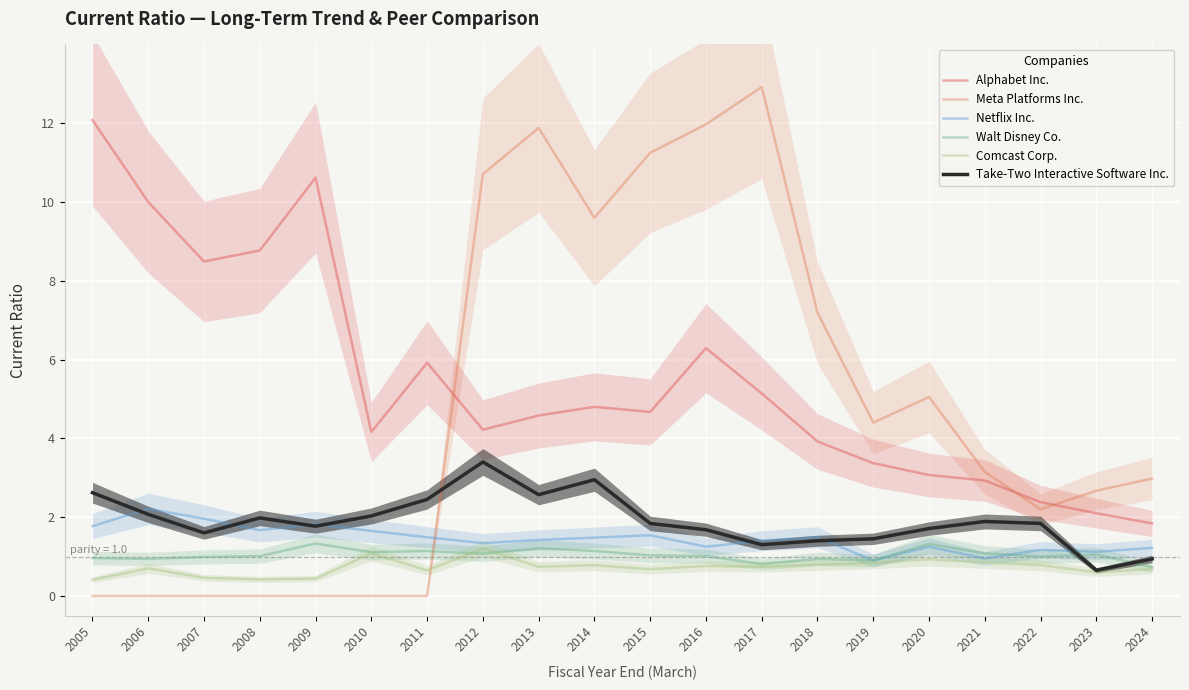

How many intersections are there between Netflix Inc. and Meta Platforms Inc.?

1